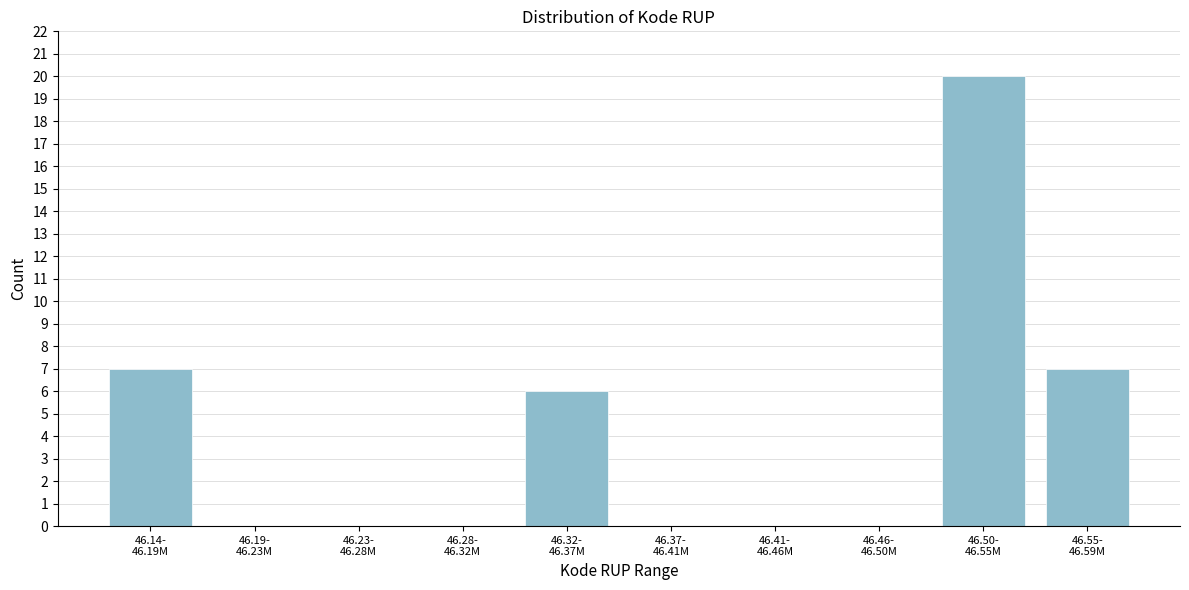

What is the maximum value shown in the chart?

20